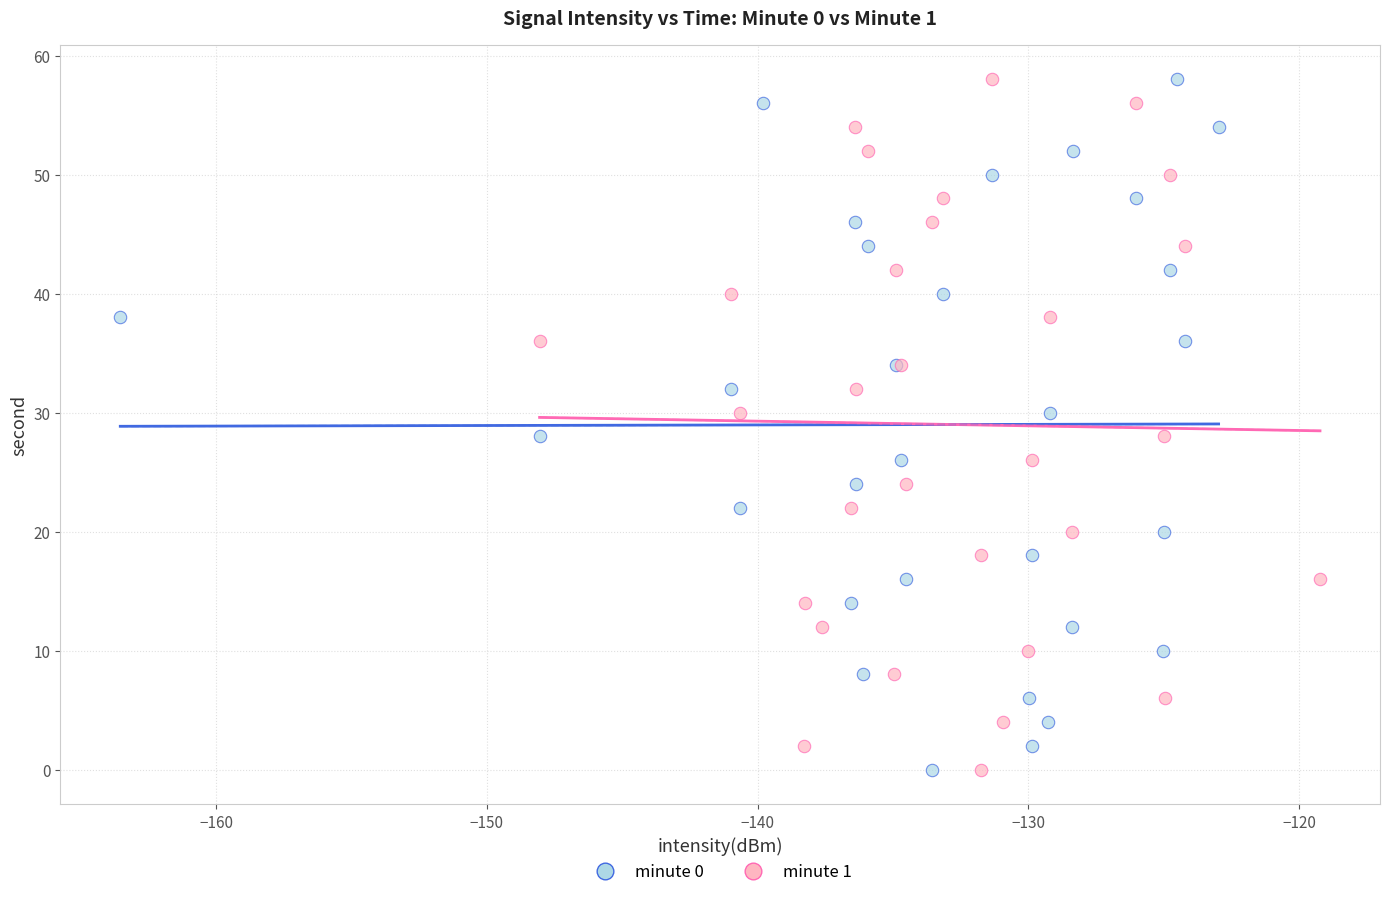

What are all the series names shown in the legend?

minute 0, minute 1